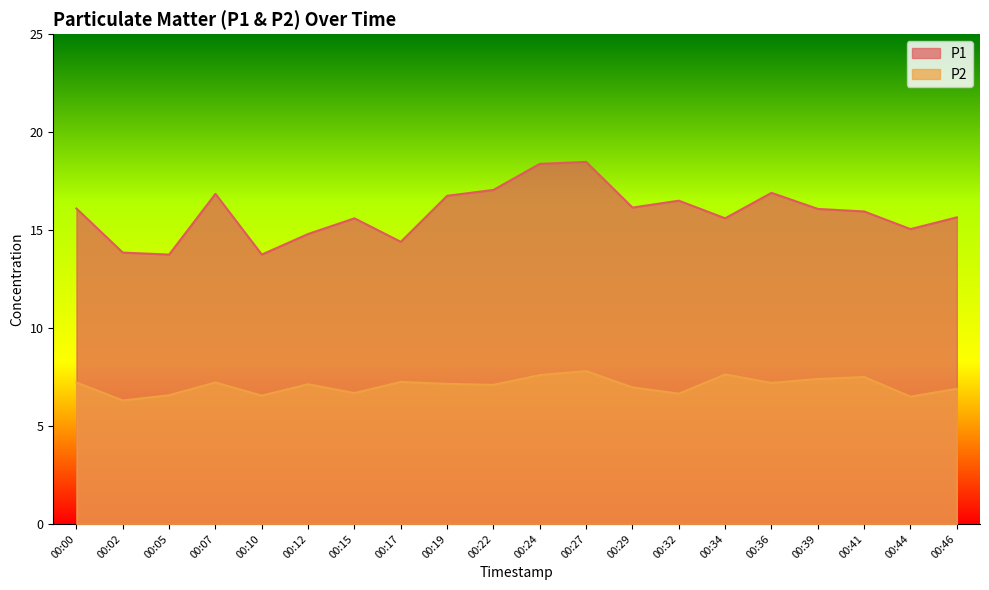

What is the minimum value shown in the chart?

6.3